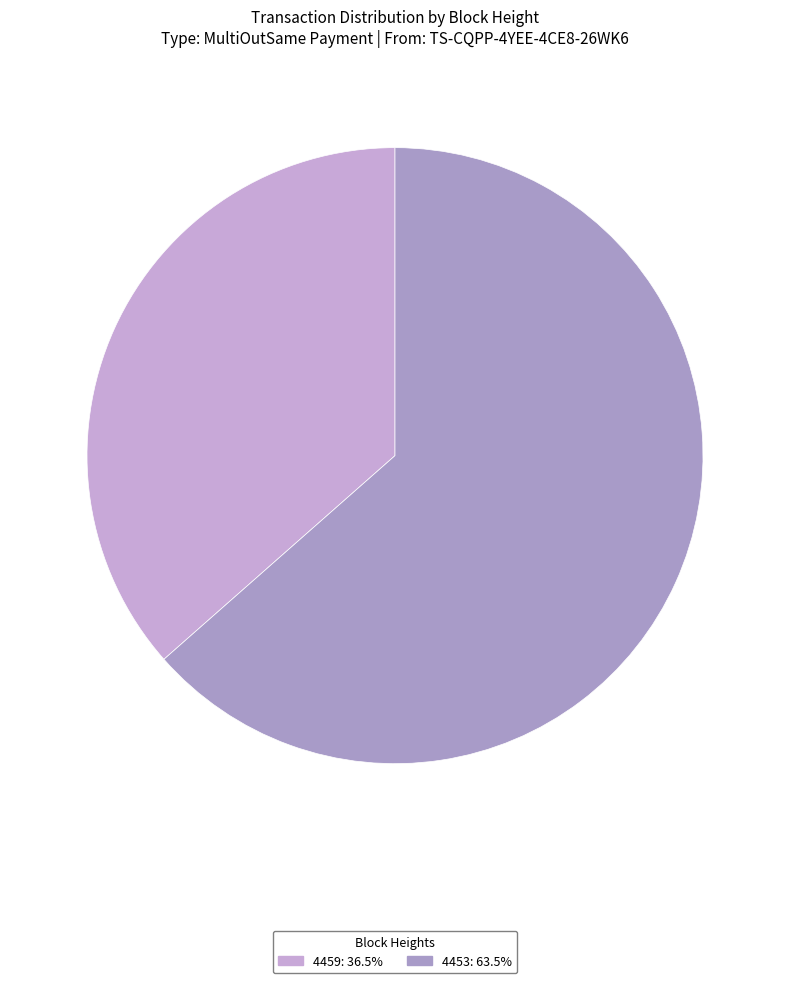

How many slices are in this pie chart?

2